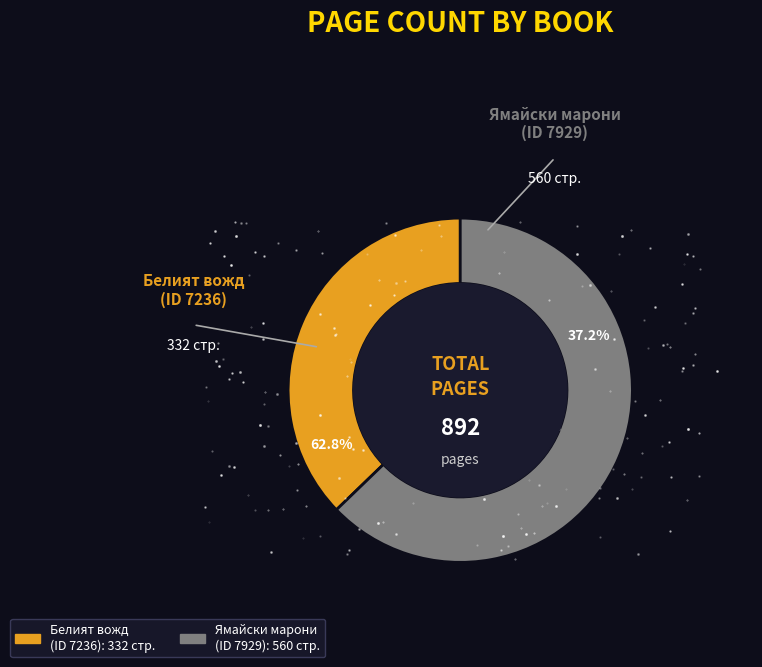

How many slices are in this pie chart?

2